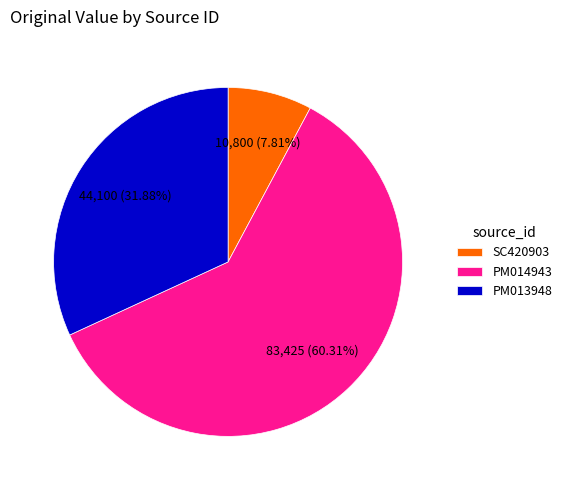

Rank the categories by value from highest to lowest.

PM014943, PM013948, SC420903